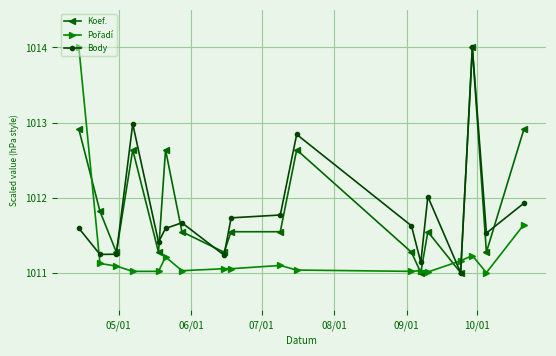

What is the highest value of the Koef. series?

1014.0